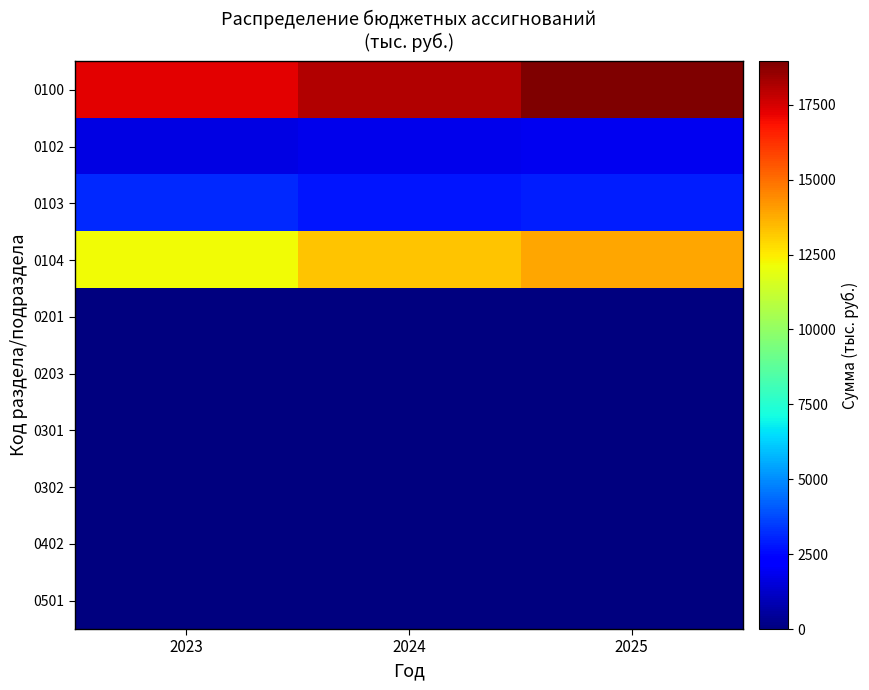

What is the total value across all series at 2023?

34339.9